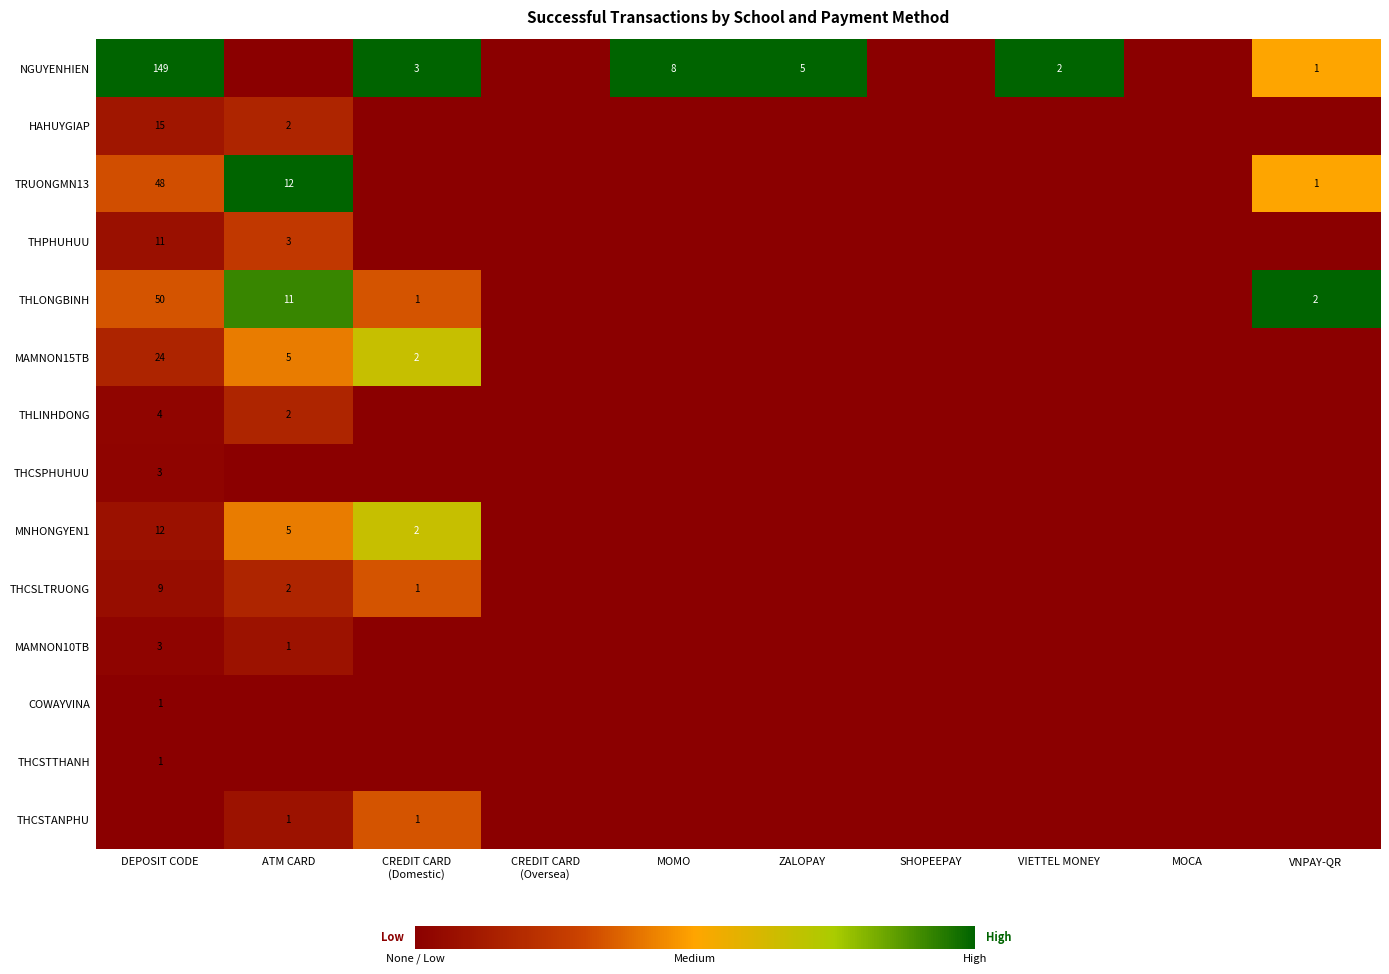

Which category has the highest value across all series?

DEPOSIT CODE